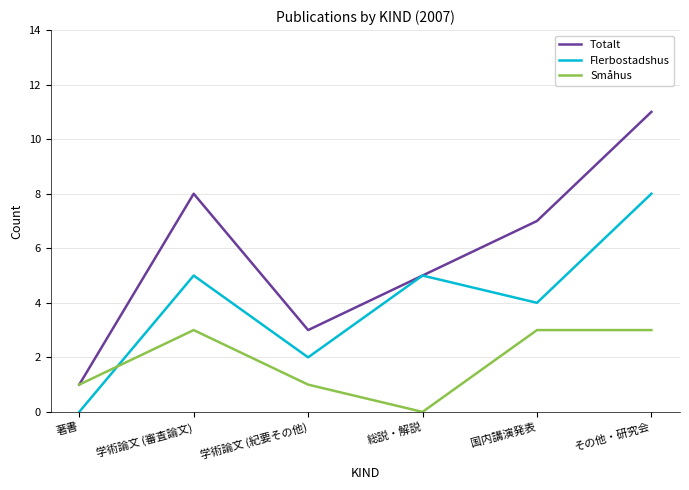

List the series in order of their peak value, highest first.

Totalt, Flerbostadshus, Småhus